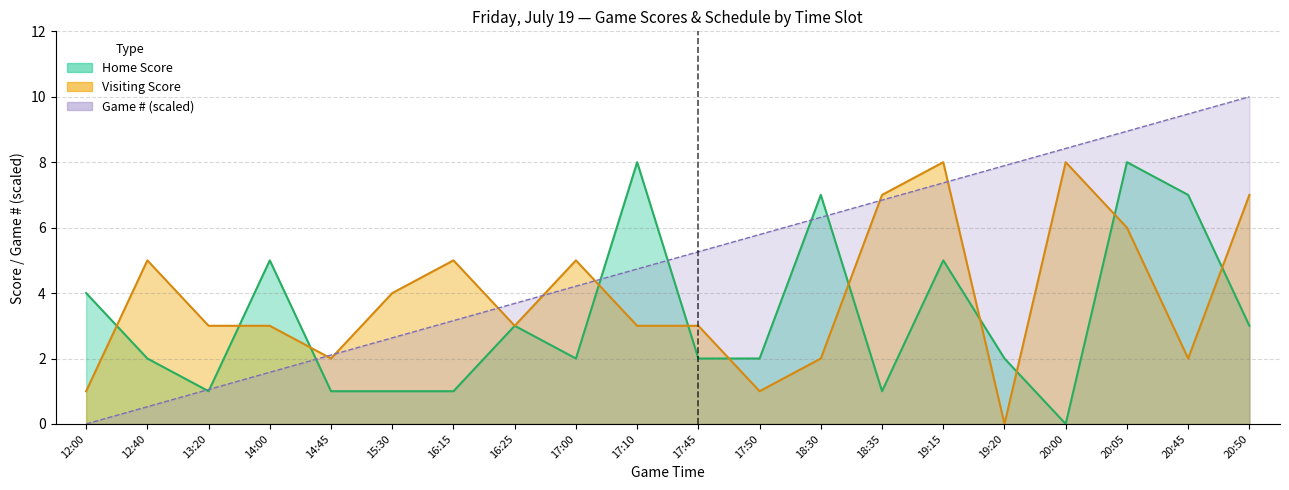

How many data points in Visiting Score are less than 3?

6